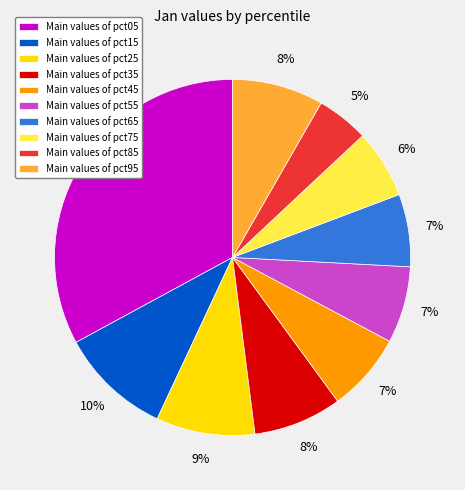

To the nearest percent, what percentage of the pie is Main values of pct55?

7%